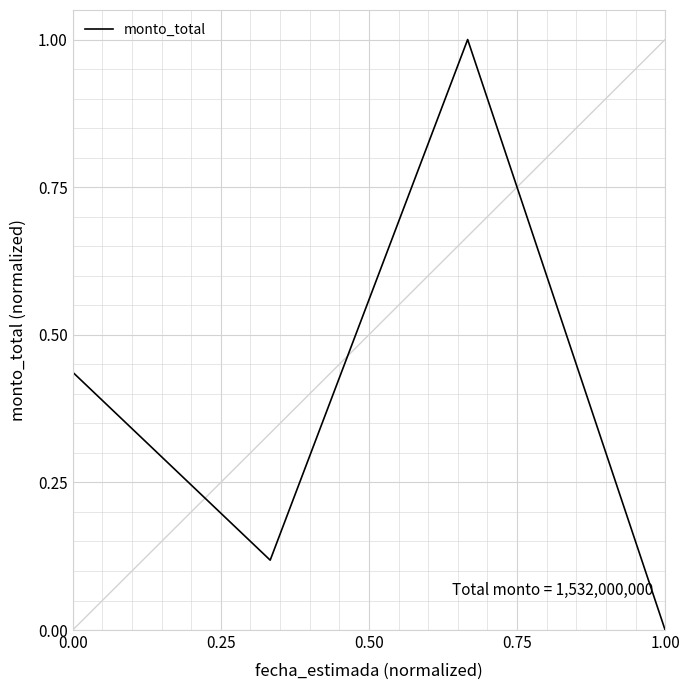

Count the number of categories in the chart.

4